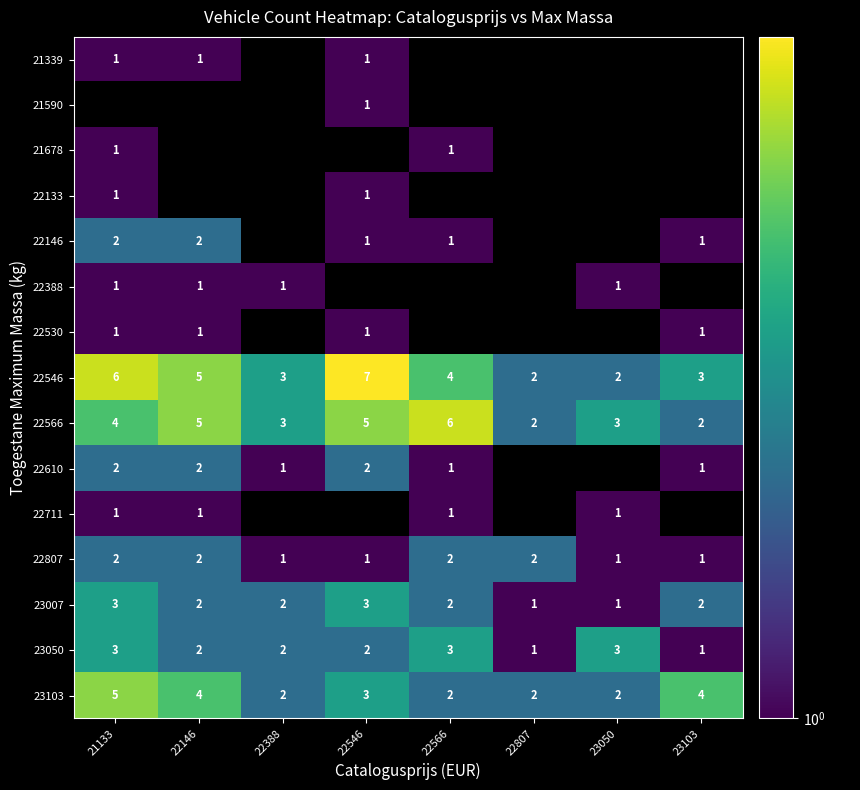

The 22546 series shows 6 at 21133. True or false?

True